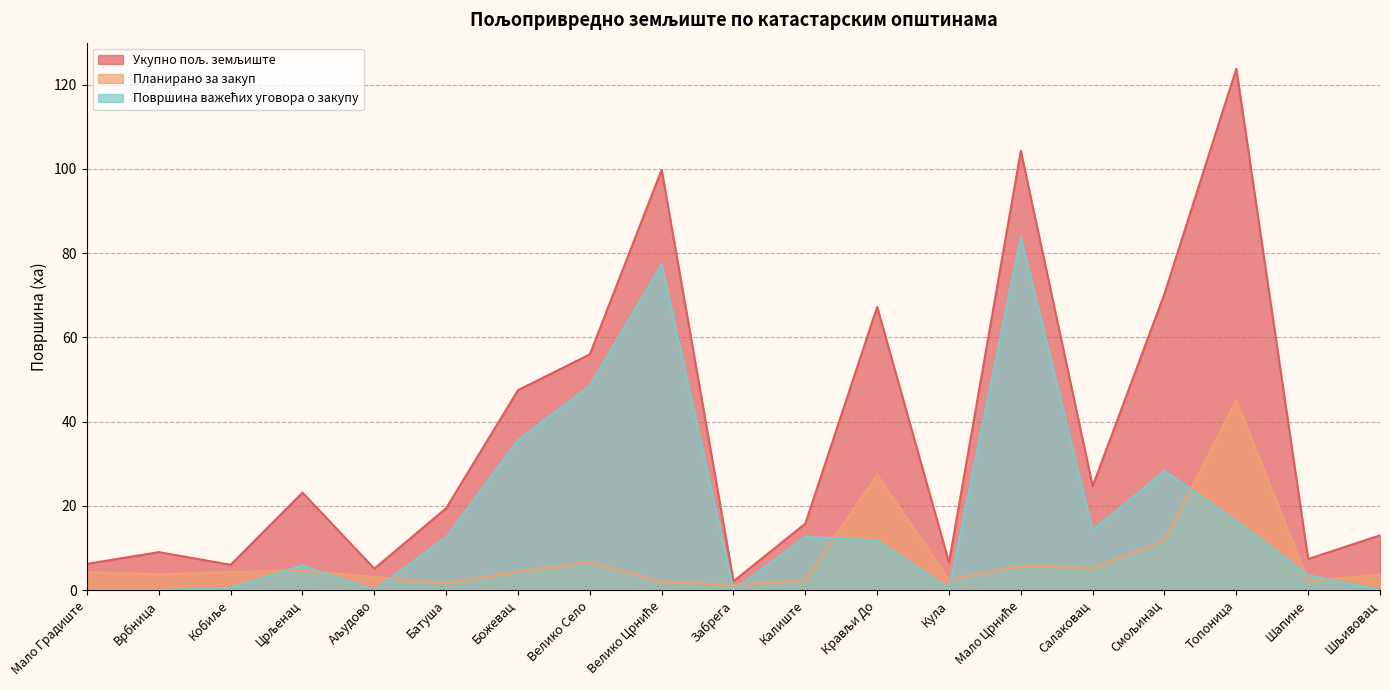

True or false: Укупно пољ. земљиште and Површина важећих уговора о закупу cross at least once.

False